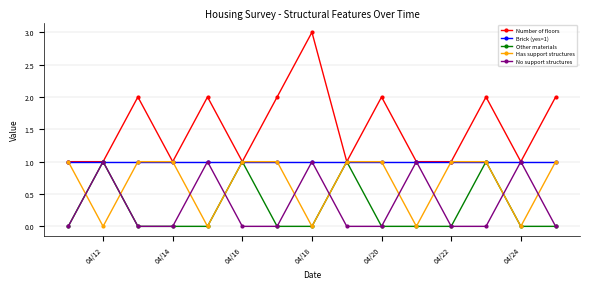

Which series has the widest spread of values?

Number of floors